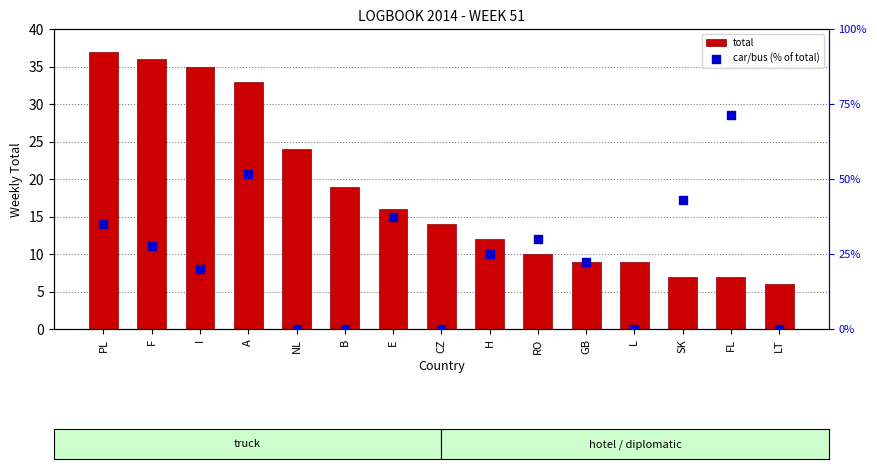

Which series has the largest total across all categories?

car/bus (% of total)